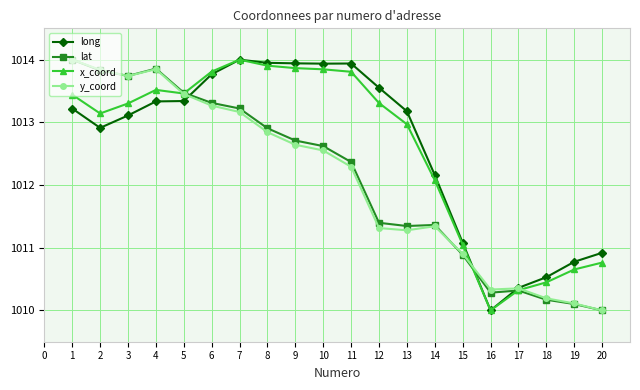

The x_coord series shows 1672.9 at 16. True or false?

False